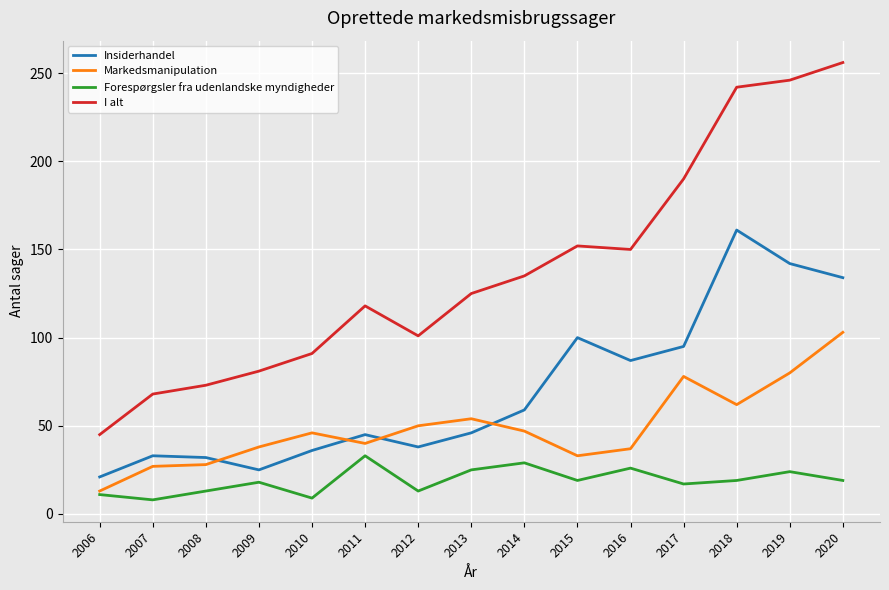

Which series changed the most between 2009 and 2016?

I alt